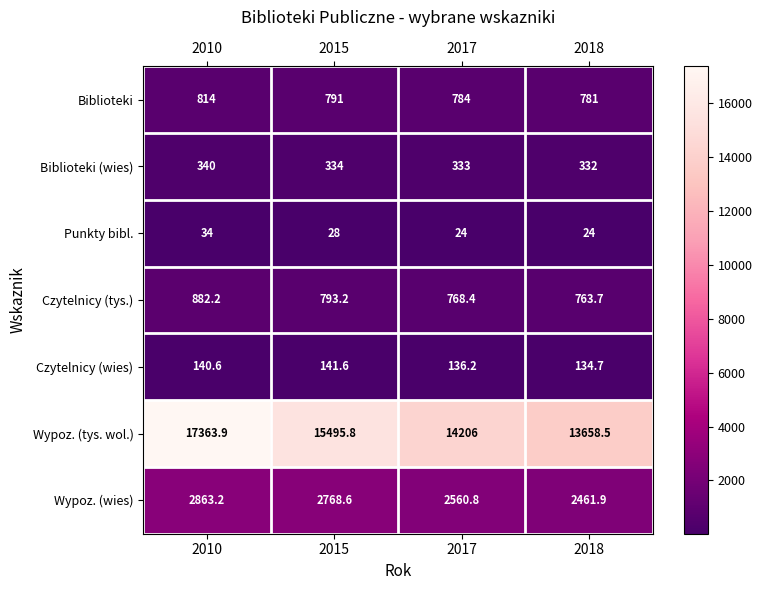

Reading left to right, transcribe all the data shown in this chart.

Biblioteki: 2010=814.0	2015=791.0	2017=784.0	2018=781.0
Biblioteki (wies): 2010=340.0	2015=334.0	2017=333.0	2018=332.0
Punkty bibl.: 2010=34.0	2015=28.0	2017=24.0	2018=24.0
Czytelnicy (tys.): 2010=882.2	2015=793.2	2017=768.4	2018=763.7
Czytelnicy (wies): 2010=140.6	2015=141.6	2017=136.2	2018=134.7
Wypoz. (tys. wol.): 2010=17363.9	2015=15495.8	2017=14206.0	2018=13658.5
Wypoz. (wies): 2010=2863.2	2015=2768.6	2017=2560.8	2018=2461.9